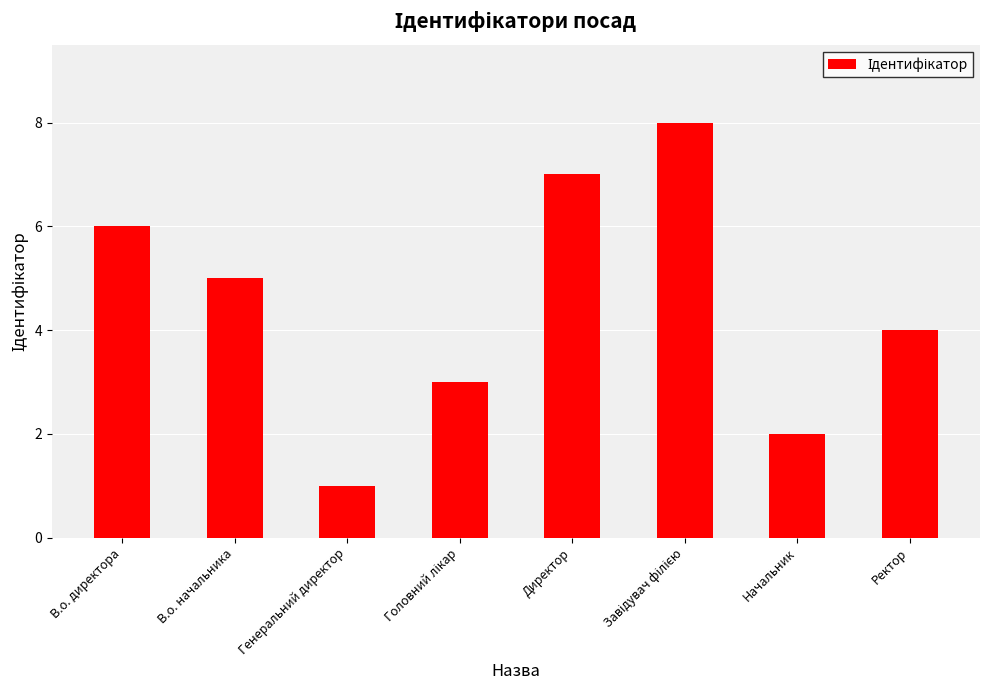

Count the number of data series in this chart.

1